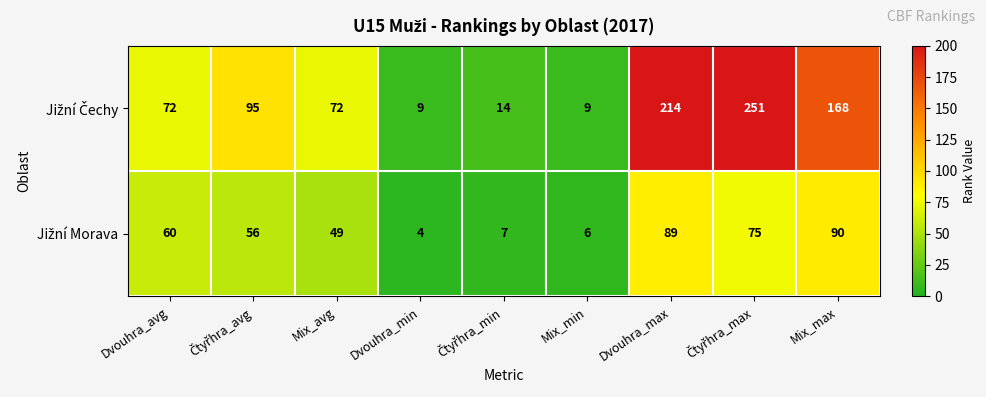

What is the maximum value shown in the chart?

251